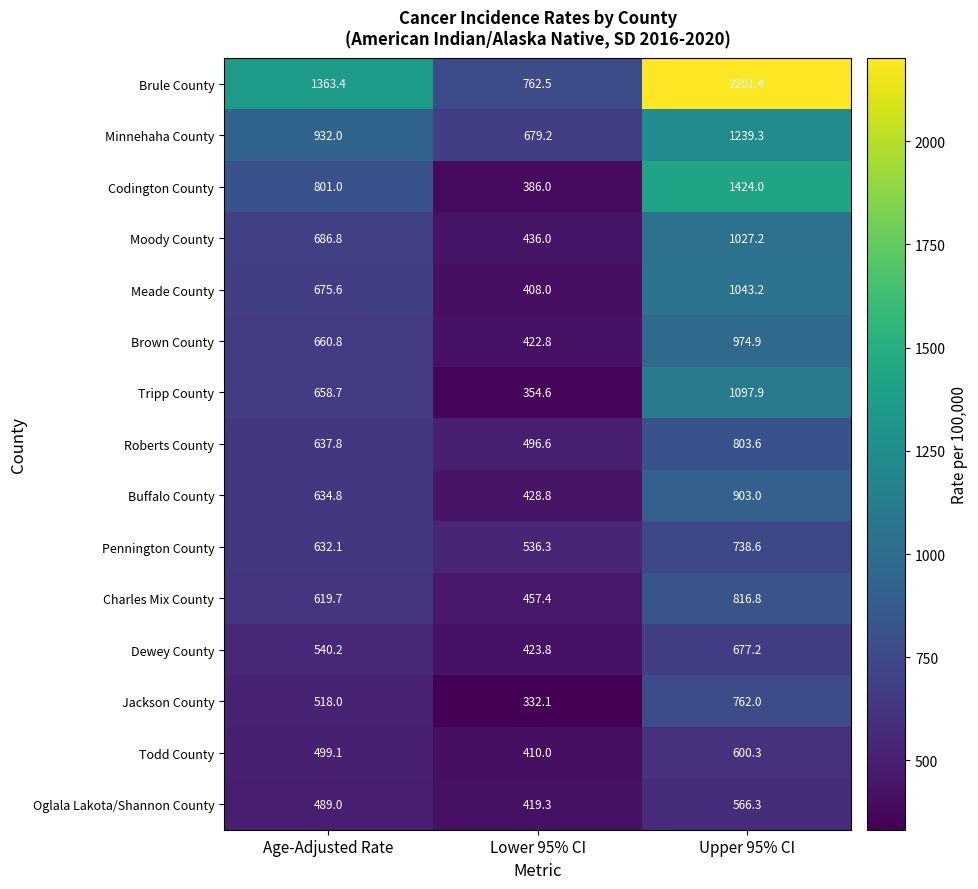

How many Codington County values are between 386 and 1424?

3